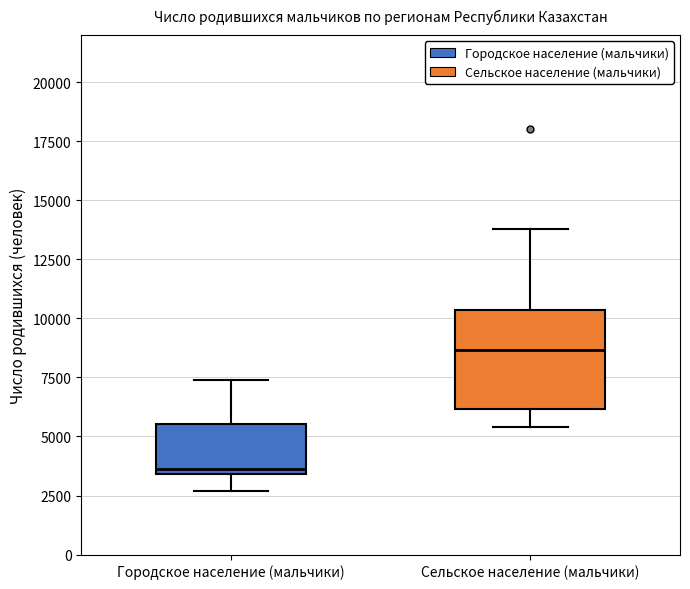

Reading left to right, transcribe this box plot: for each box, give where its median line is, the range the box spans, and where its two whiskers end, as read against the y-axis. The values are not printed on the chart, so give them approximately, as read against the axis.

Городское население (мальчики): median 3500 (just above the box's lower edge), box 3500 to 5500, whiskers 2500 to 7500
Сельское население (мальчики): median 8500, box 6000 to 10500, whiskers 5500 to 14000